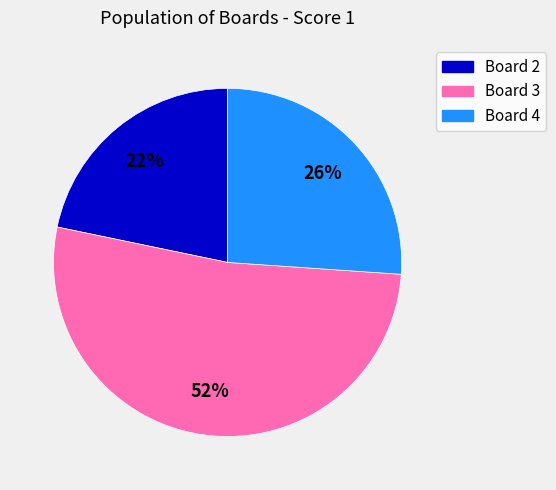

Is there a majority slice in this chart?

Yes